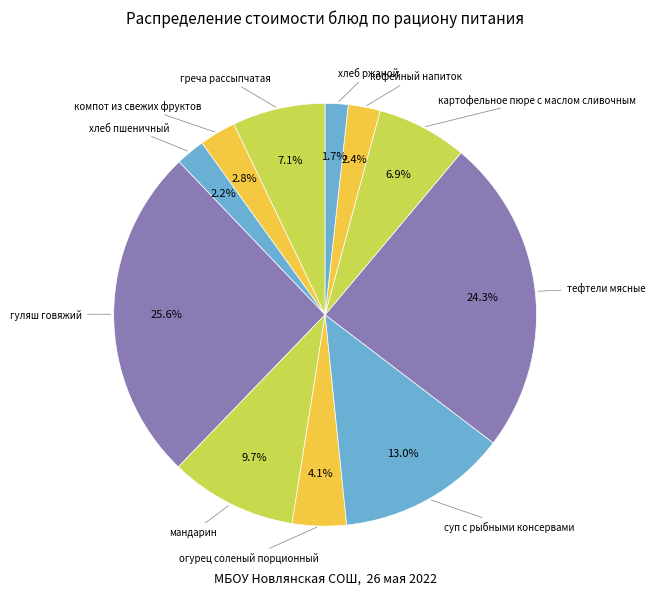

Is there any slice that represents more than half of the pie?

No